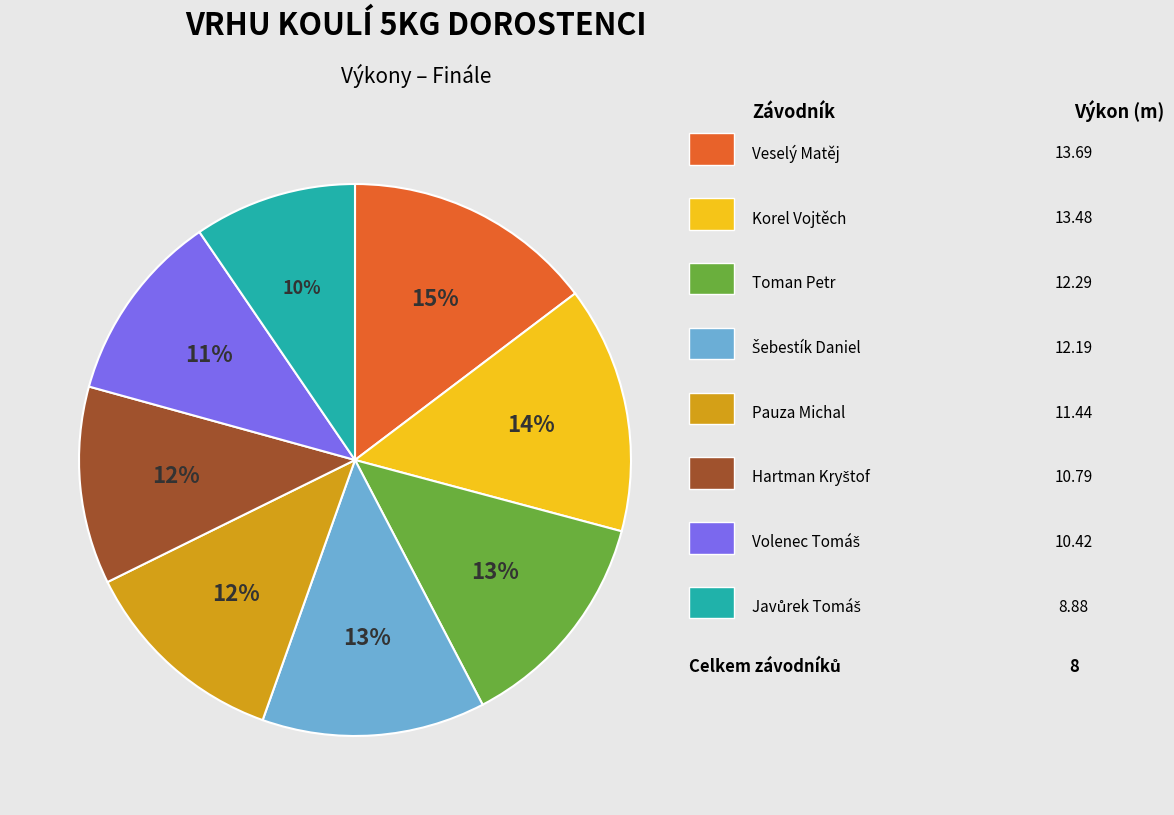

To the nearest percent, what is the difference between the largest and smallest slice percentages?

5%